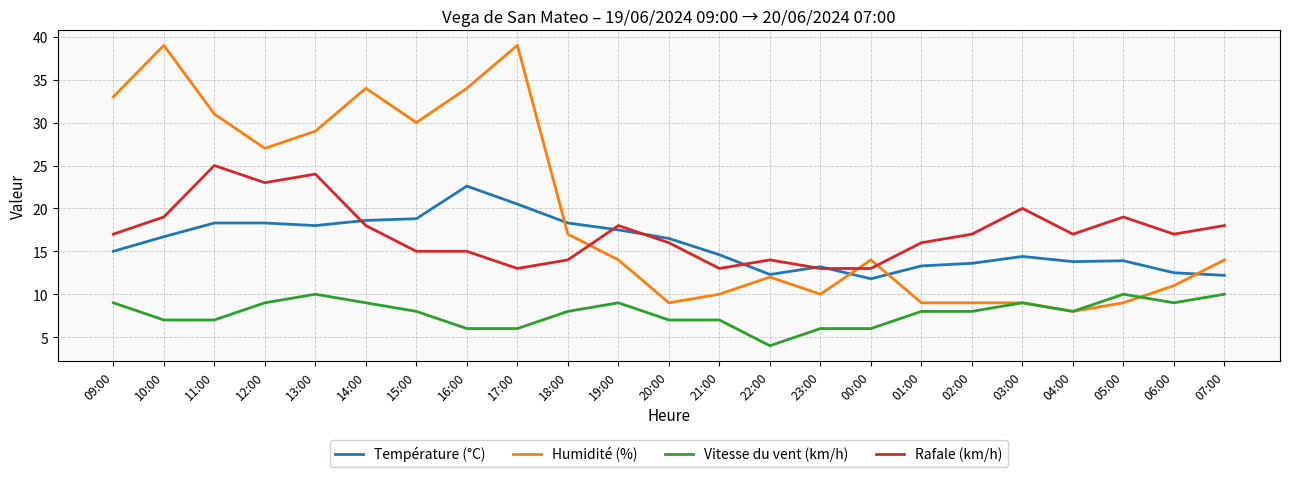

Which series has the largest range (max minus min)?

Humidité (%)